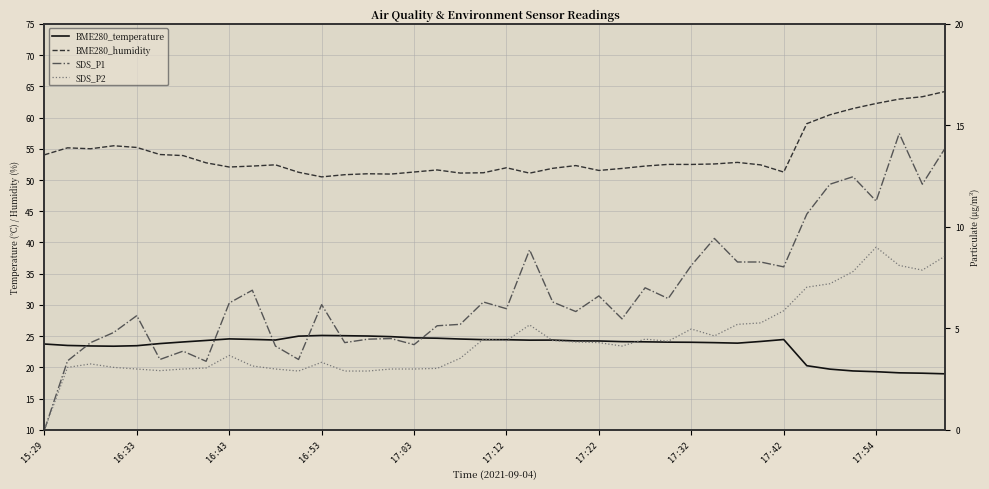

At how many categories does at least one series exceed 10?

40